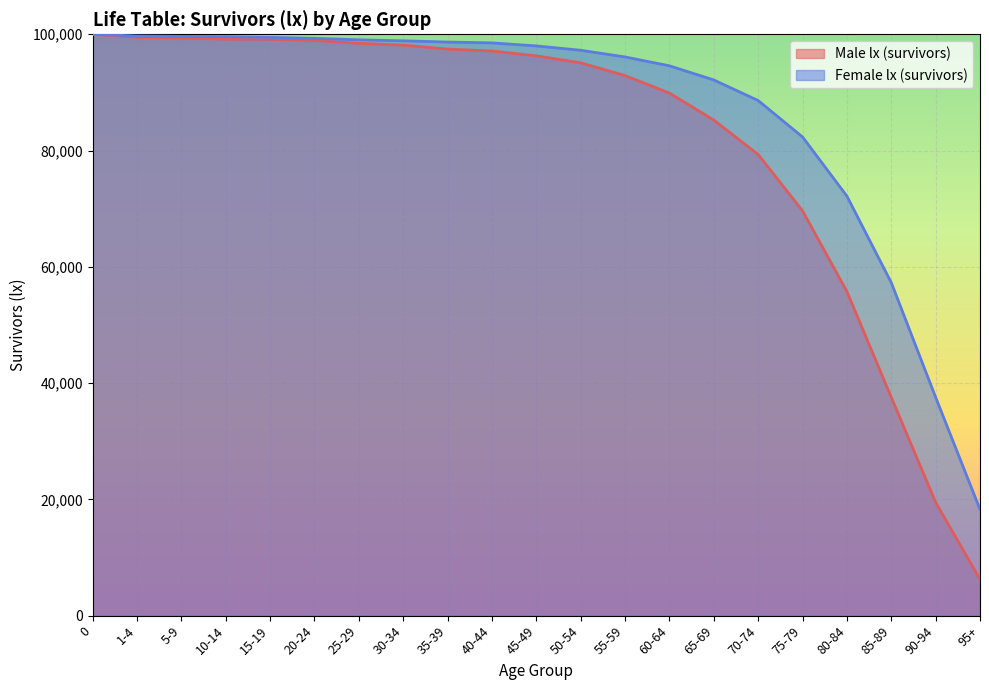

Is it true that Male lx (survivors) equals 43141 at 30-34?

False